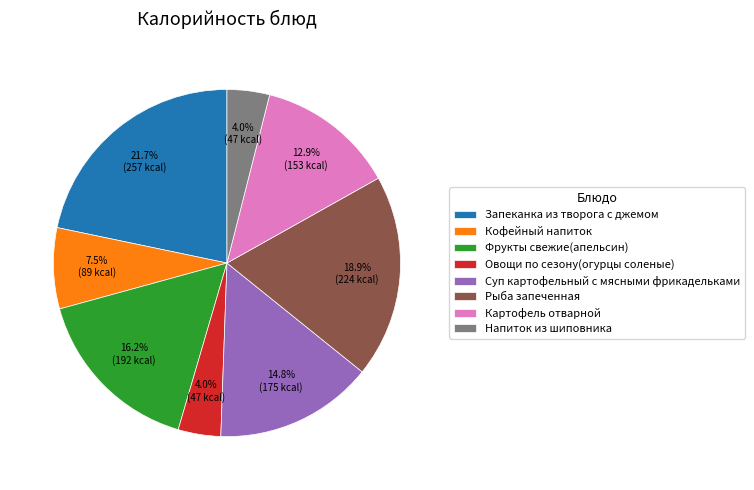

Between Овощи по сезону(огурцы соленые) and Запеканка из творога с джемом, which is larger?

Запеканка из творога с джемом